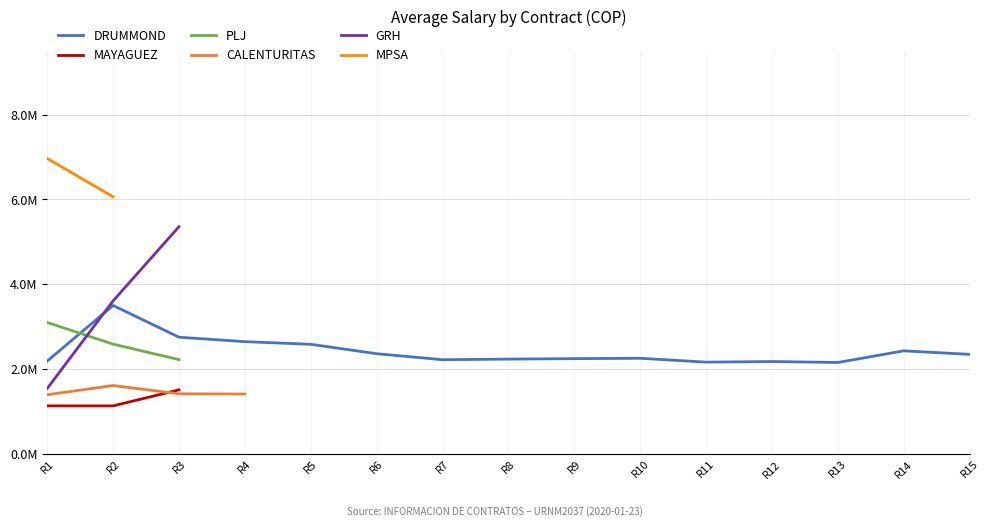

Which series has the widest spread of values?

GRH